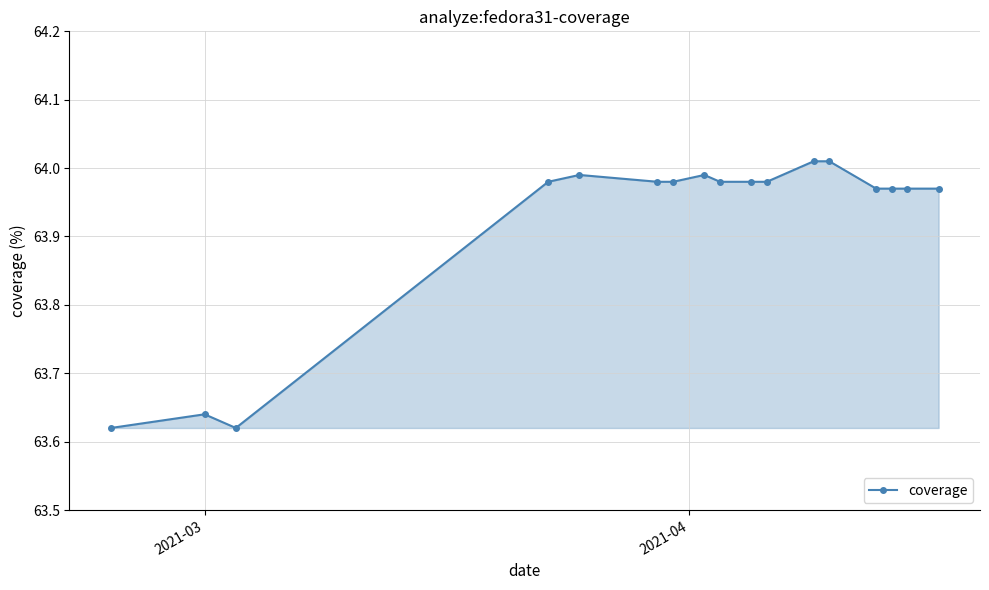

What is the average value?

63.9